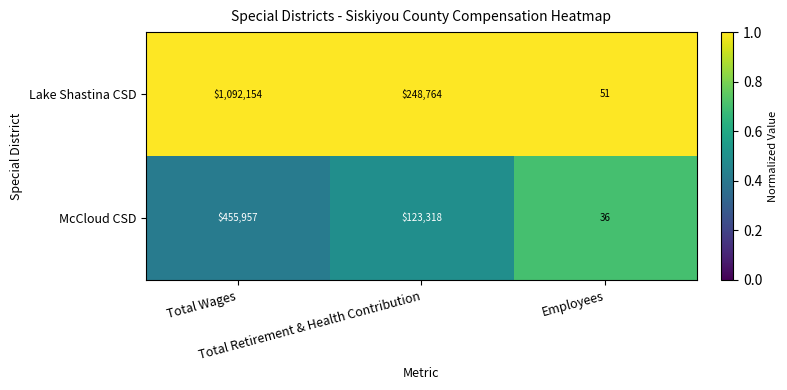

Which series has the largest total across all categories?

Lake Shastina CSD